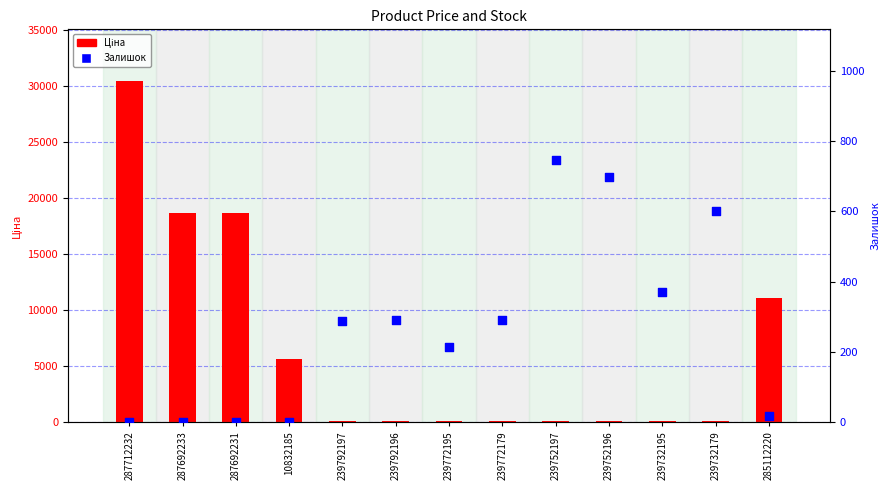

Which series has the largest total across all categories?

Ціна